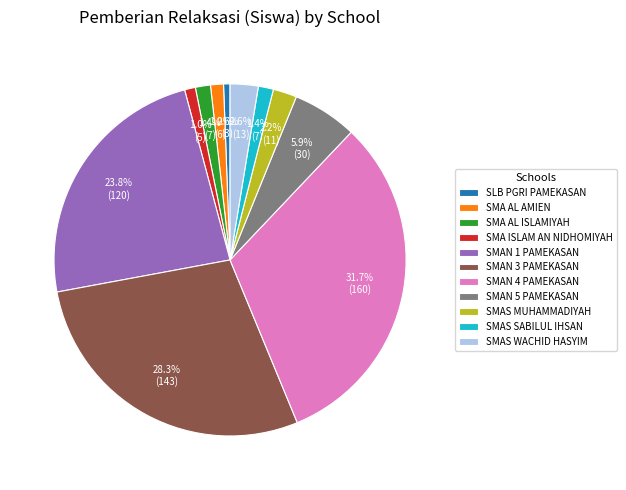

To the nearest percent, what portion does SMA AL ISLAMIYAH represent?

1%